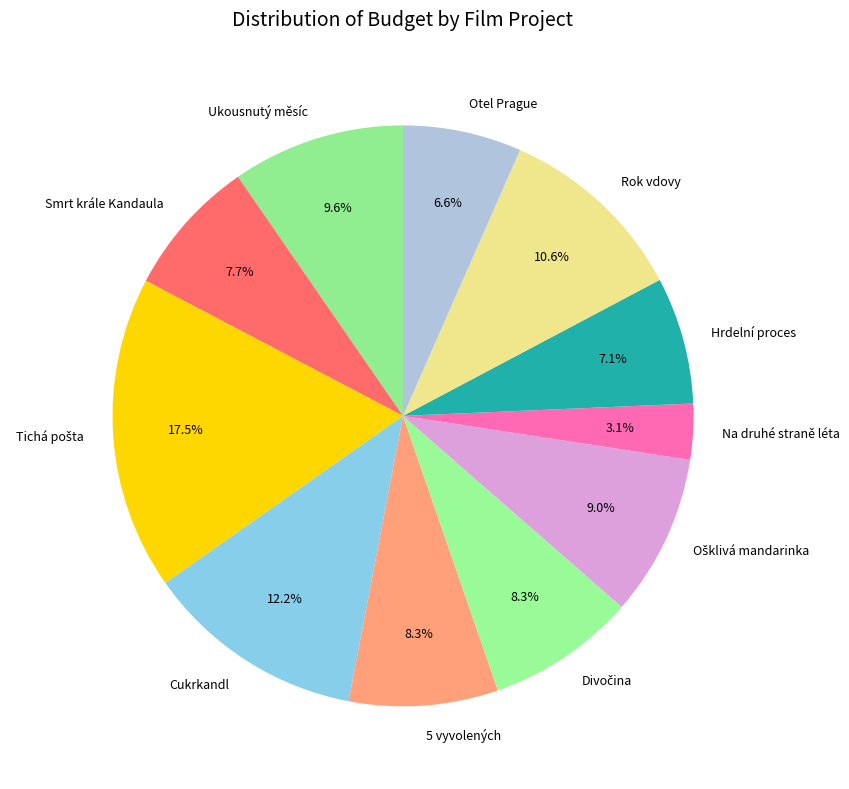

How many segments does this pie chart have?

11